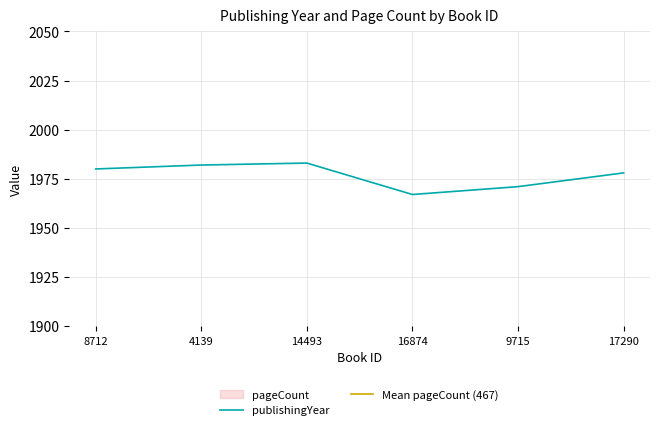

True or false: publishingYear and pageCount cross at least once.

False